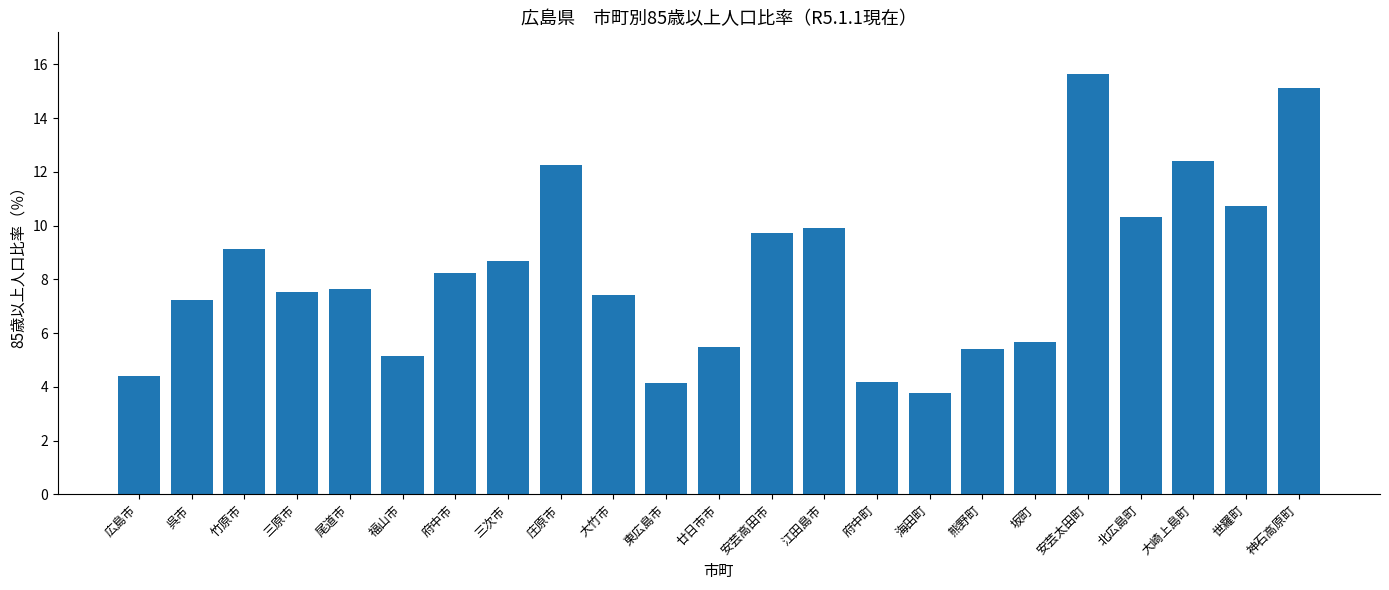

Reading left to right, what are all the values shown in this chart?

4.4	7.2	9.1	7.5	7.7	5.2	8.2	8.7	12.3	7.4	4.2	5.5	9.7	9.9	4.2	3.8	5.4	5.7	15.6	10.3	12.4	10.7	15.1